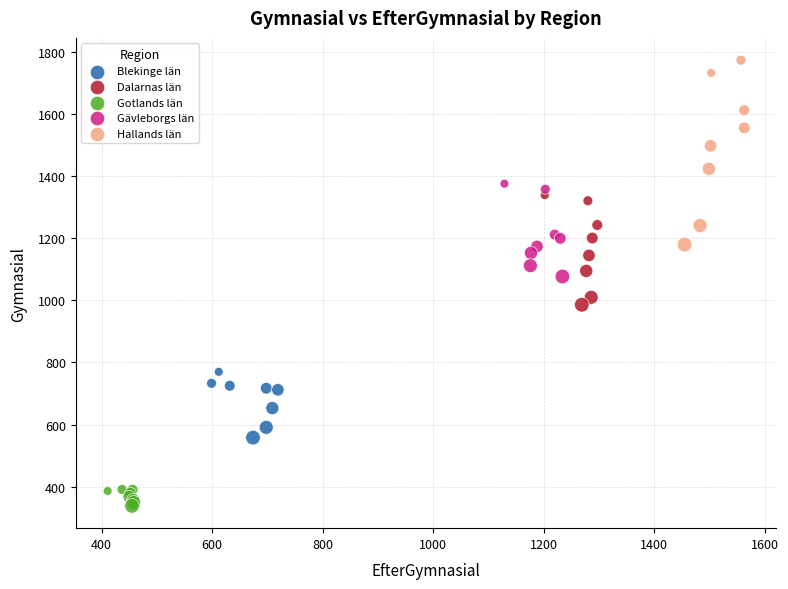

What are all the series names shown in the legend?

Blekinge län, Dalarnas län, Gotlands län, Gävleborgs län, Hallands län